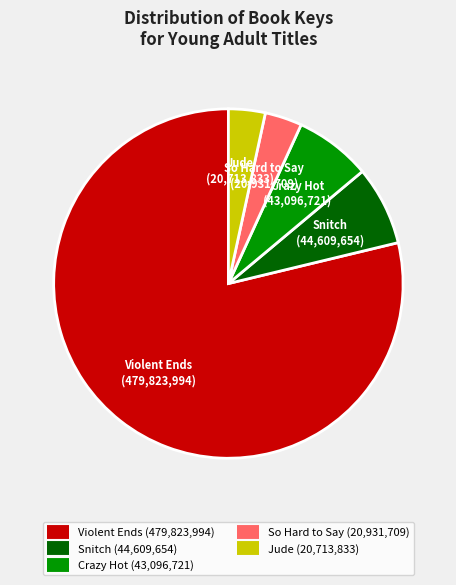

Do Snitch and Violent Ends together represent more than half of the pie?

Yes